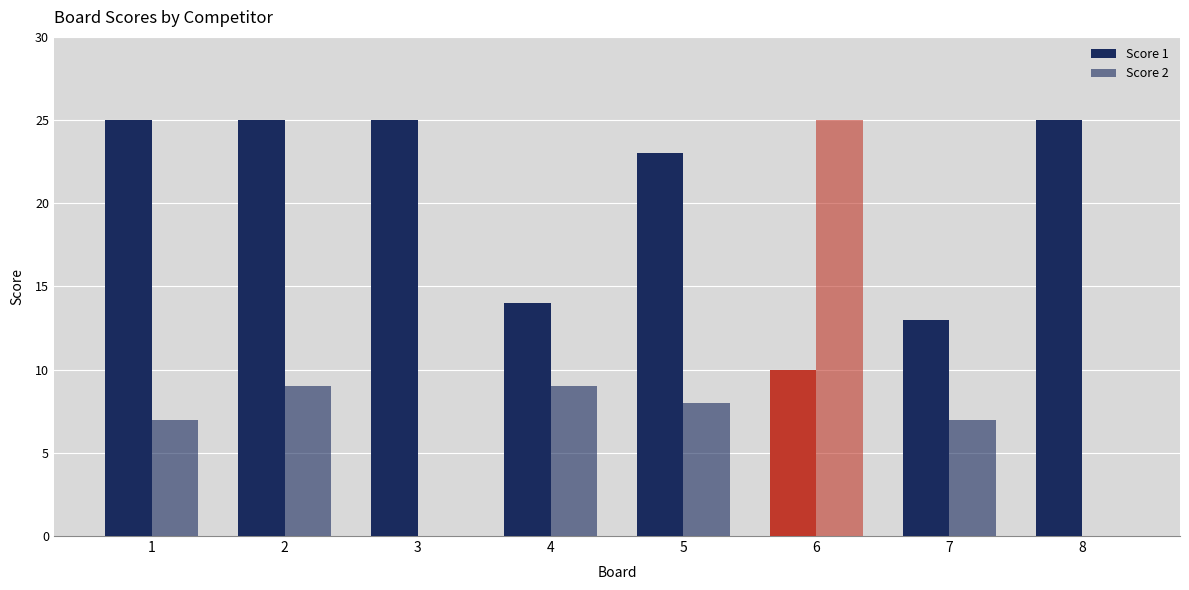

True or false: Score 2 has a value of 7 at 7.

True